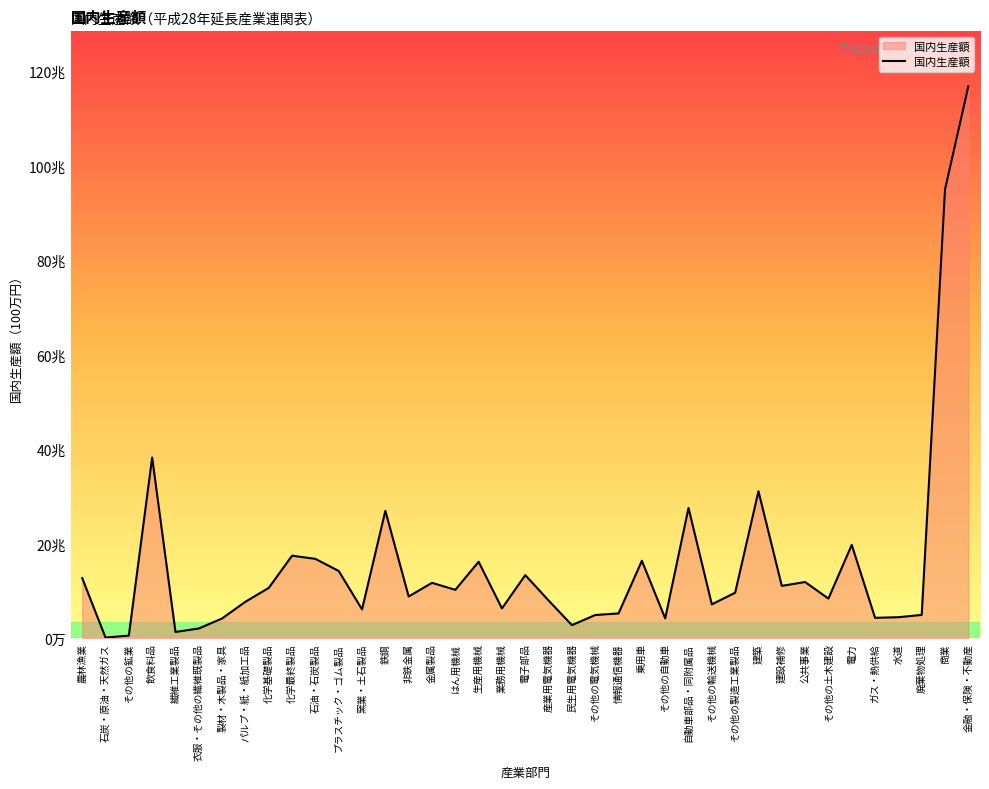

Does the chart display data point markers on the line(s)?

No